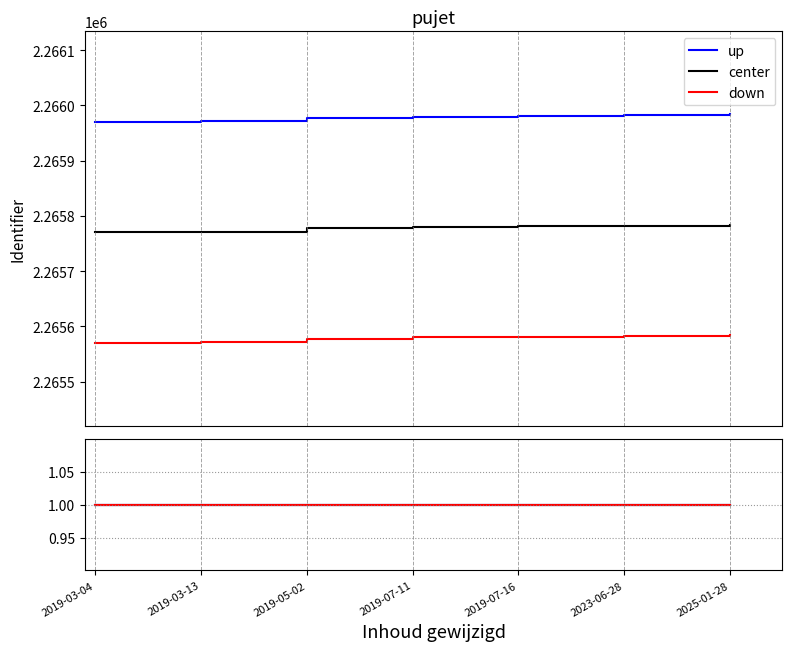

True or false: center has a value of 0.5 at 2019-07-11.

False